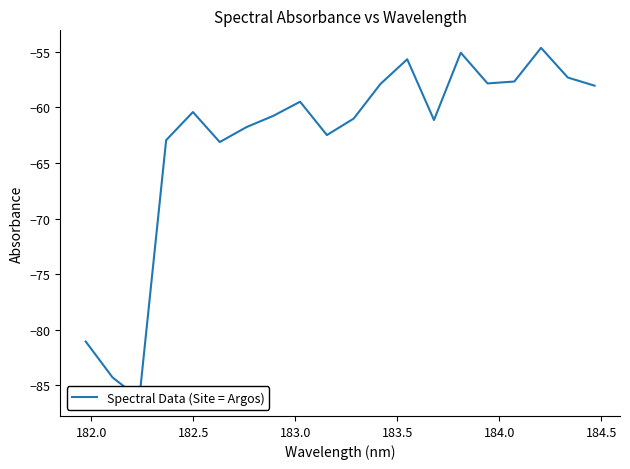

Reading left to right, list all the values displayed in this chart.

-81.1	-84.3	-86.2	-62.9	-60.4	-63.1	-61.8	-60.8	-59.5	-62.5	-61.0	-57.9	-55.7	-61.1	-55.1	-57.8	-57.7	-54.6	-57.3	-58.0